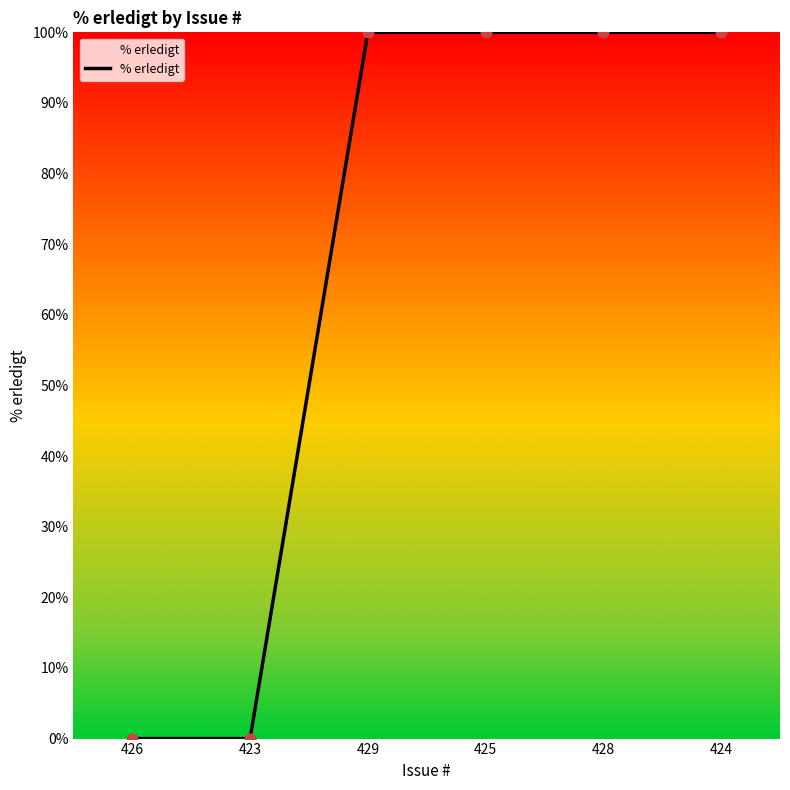

What is the ratio of the value at 424 to the value at 429?

1.0